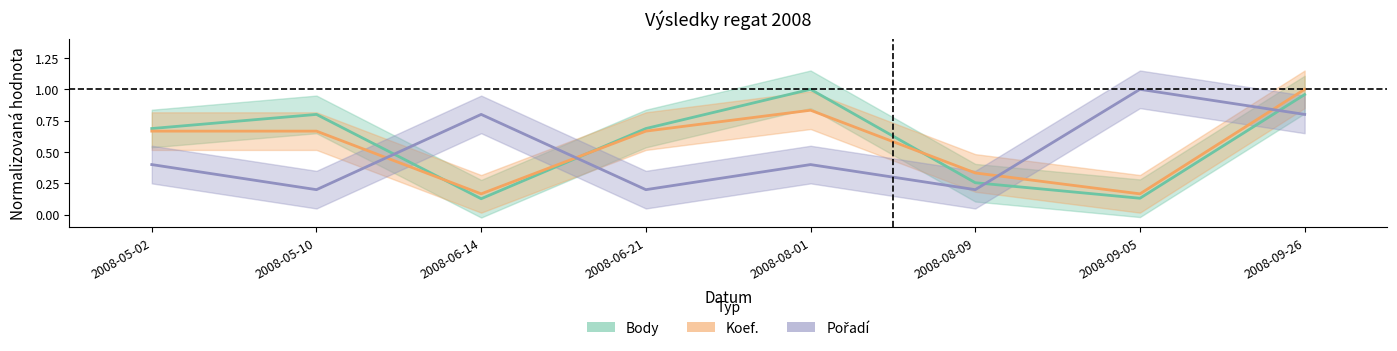

What are all the series names shown in the legend?

Body, Koef., Pořadí